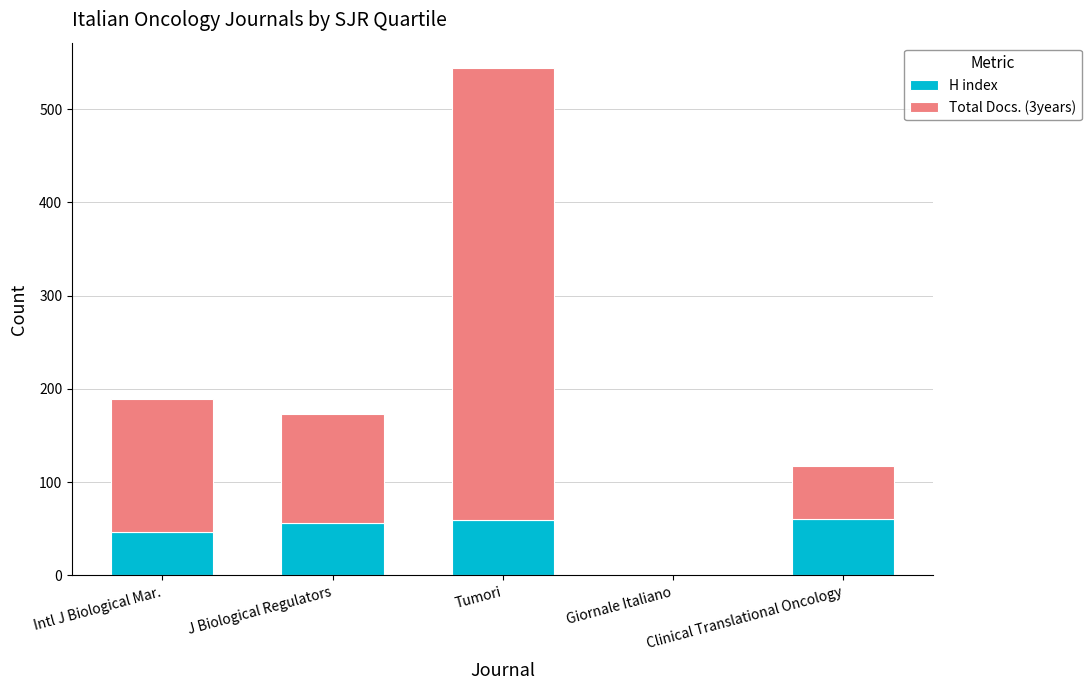

What is the sum of the H index values at Intl J Biological Mar. and Tumori?

106